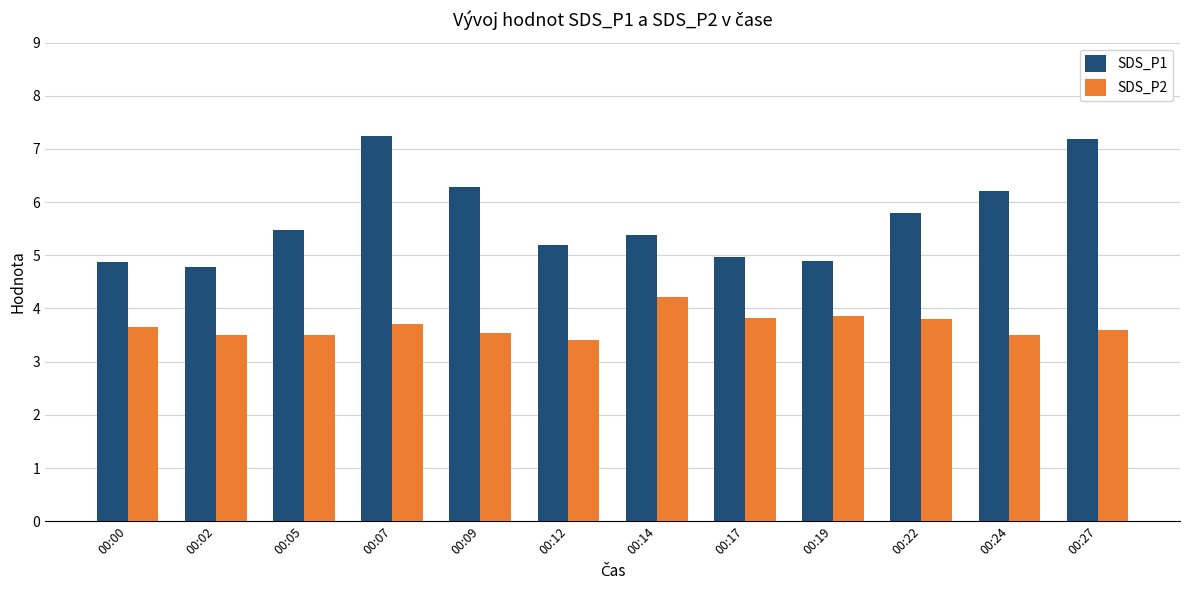

At 00:12, list the series in order from smallest to largest.

SDS_P2, SDS_P1